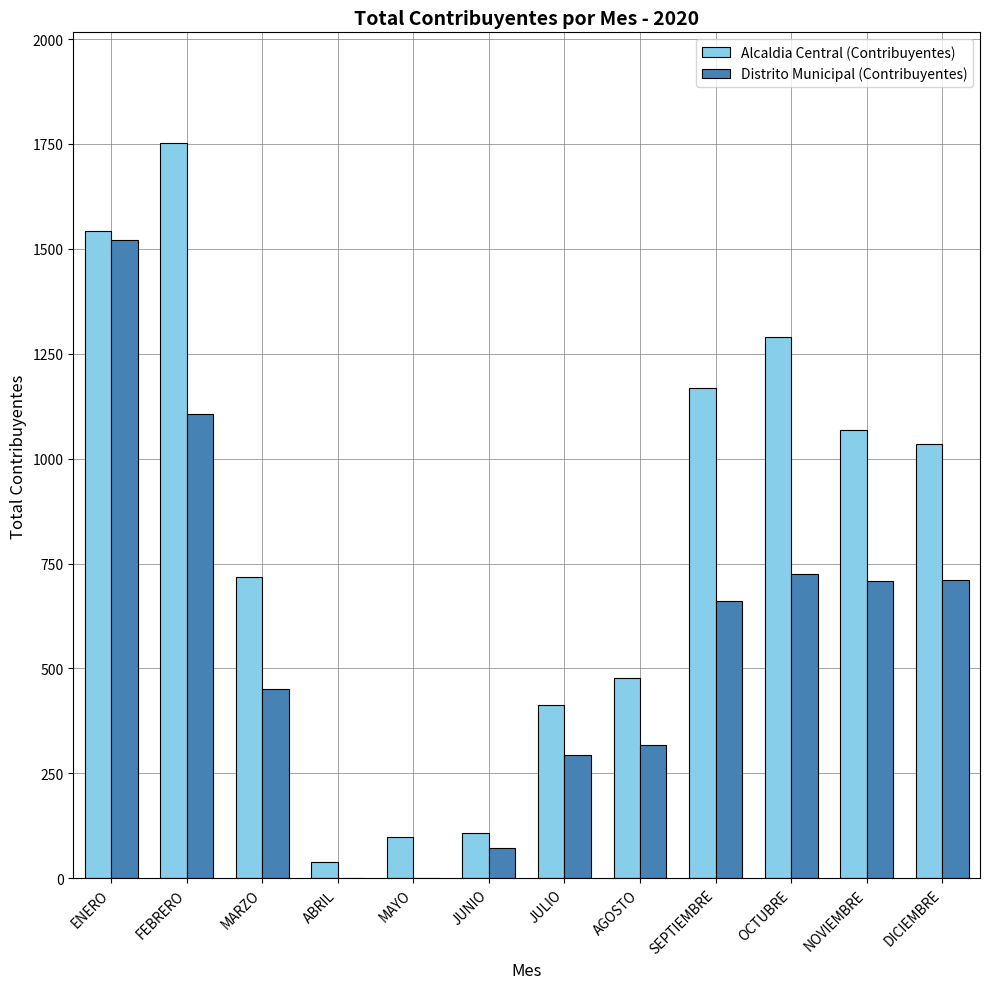

Between FEBRERO and NOVIEMBRE, which series saw the biggest shift?

Alcaldia Central (Contribuyentes)